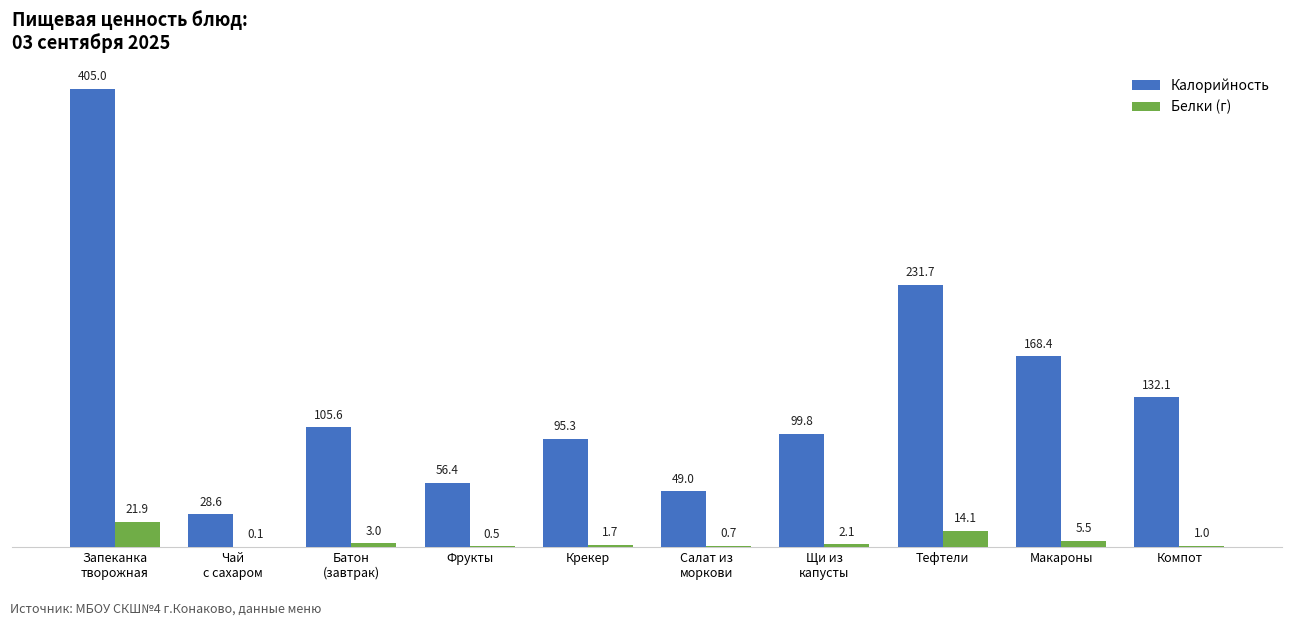

The Калорийность series shows 158.0 at Крекер. True or false?

False